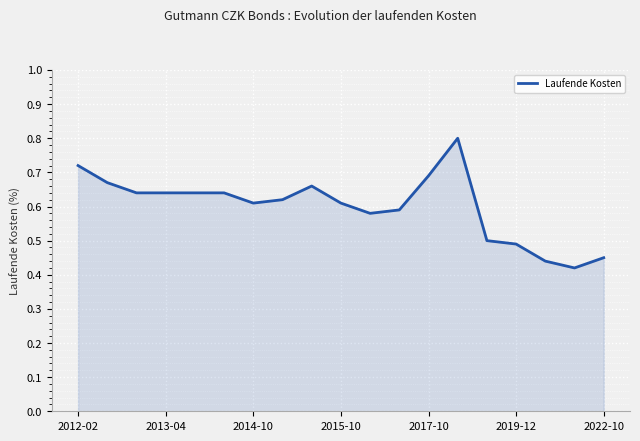

Is this an area chart (filled region under the line)?

Yes